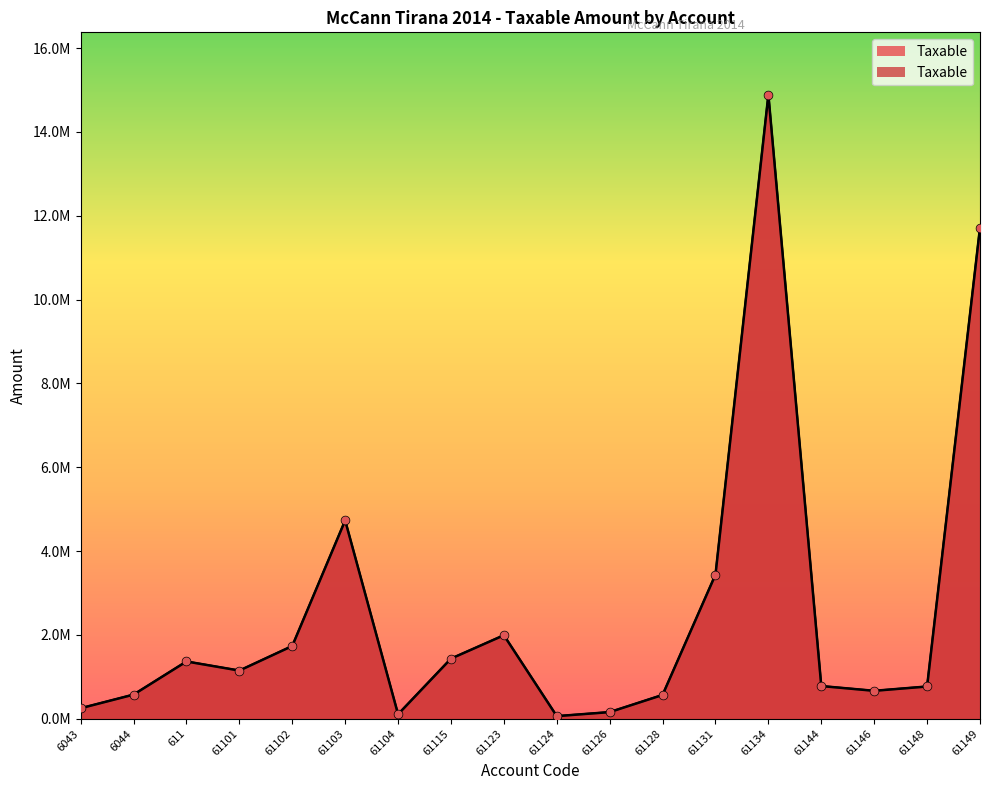

What is the change in value from 61128 to 61144?

+212181.5